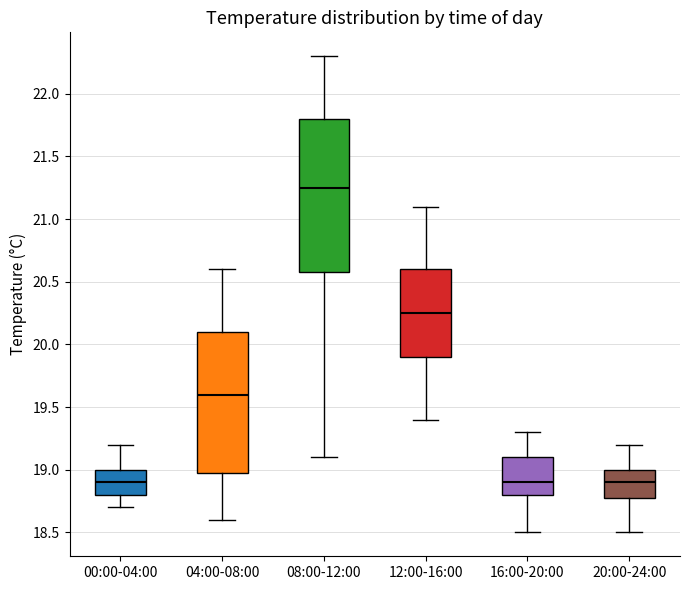

Which box has the highest median line?

08:00-12:00